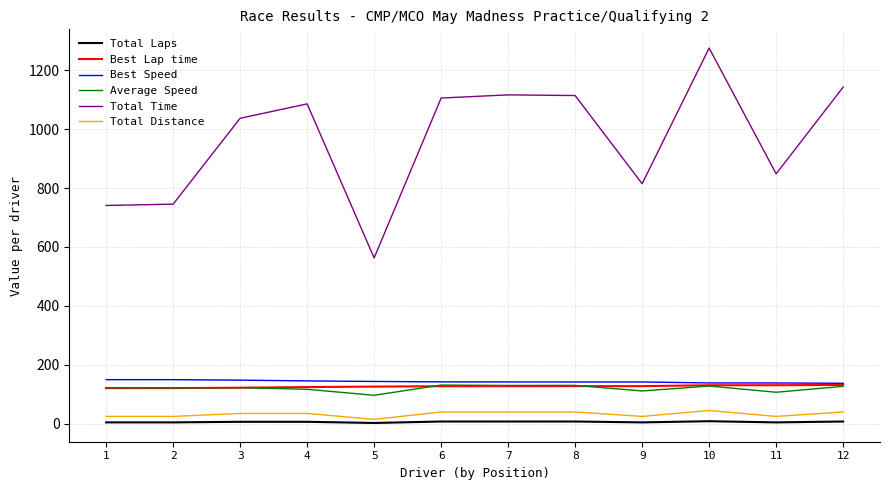

How many values in the Best Speed series are below 142?

3